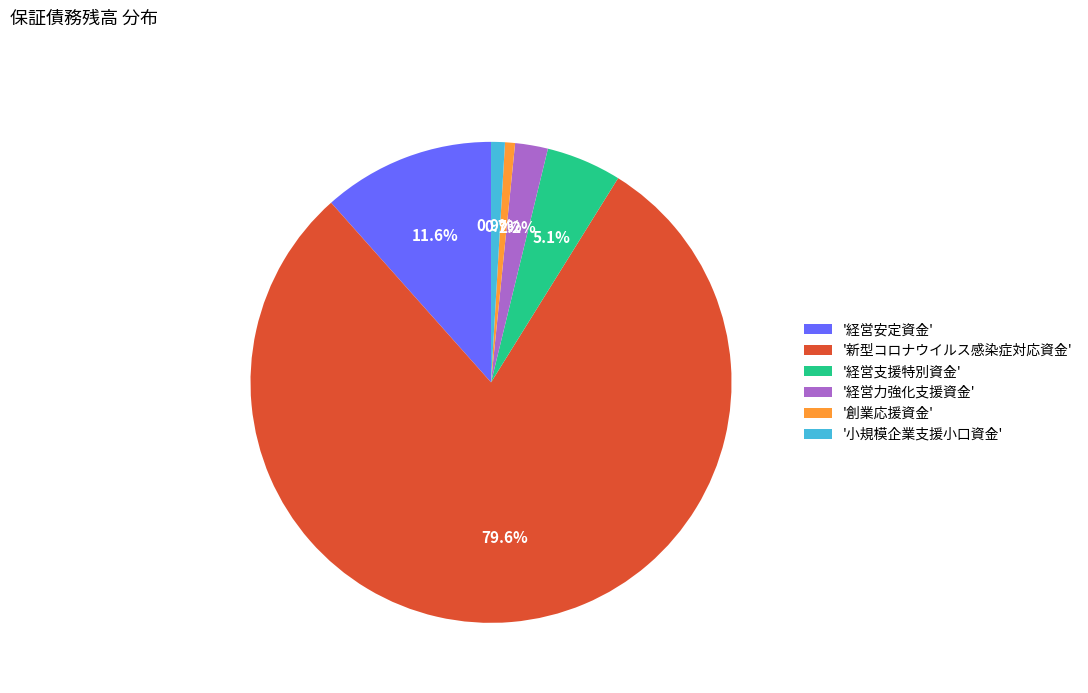

What percentage do '経営支援特別資金' and '経営力強化支援資金' together represent?

7.3%